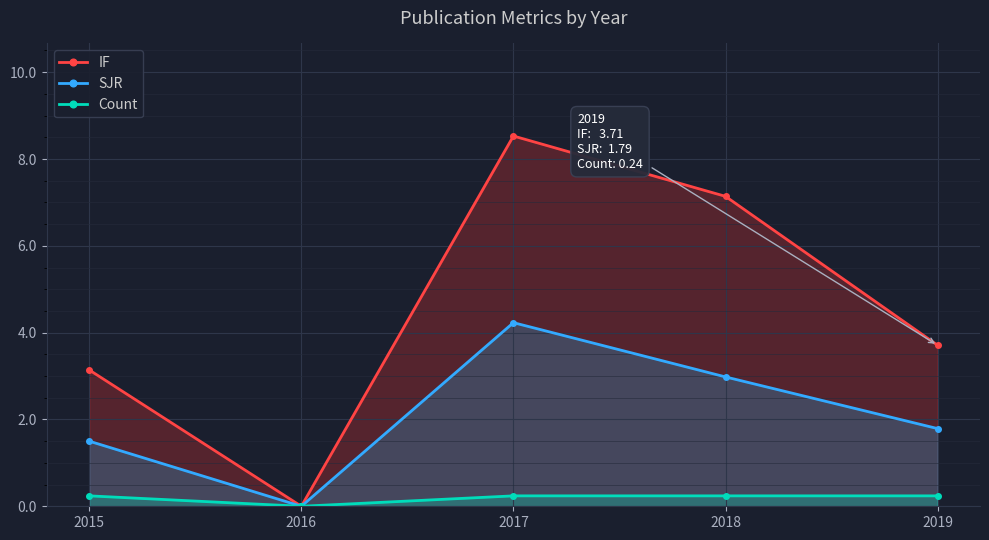

What is the sum of the Count values at 2016 and 2015?

0.2